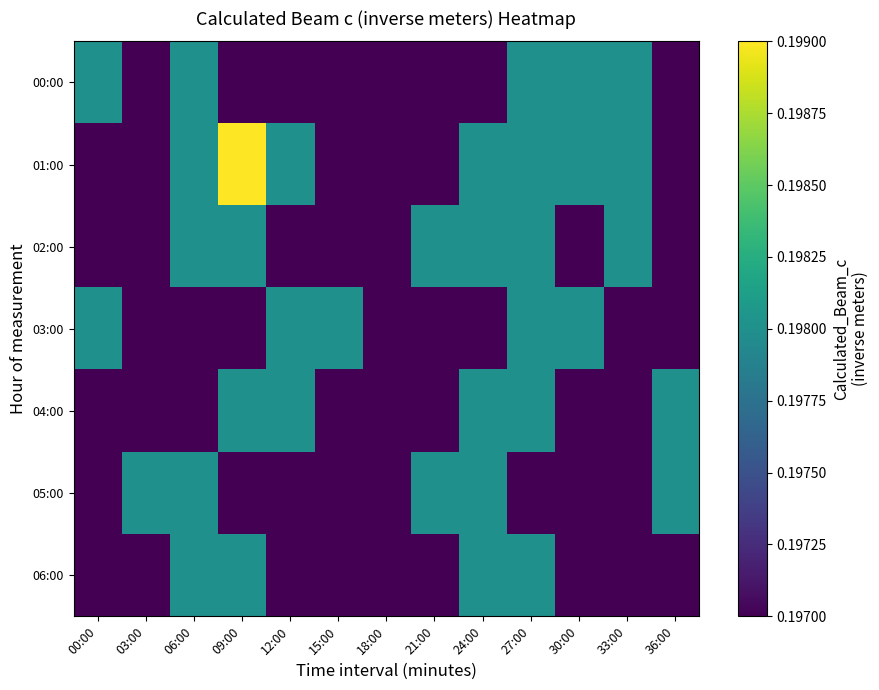

Count the number of categories in the chart.

13